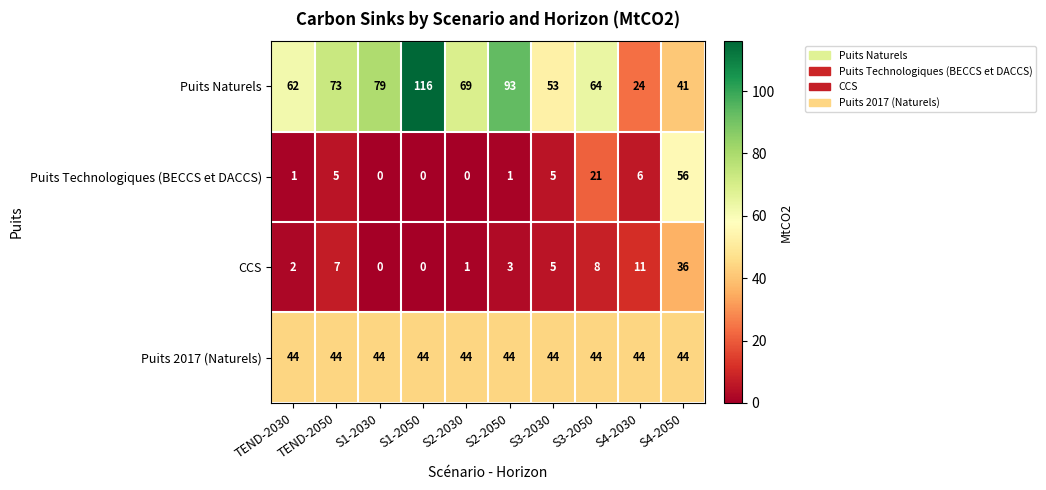

Which series has the largest range (max minus min)?

Puits Naturels